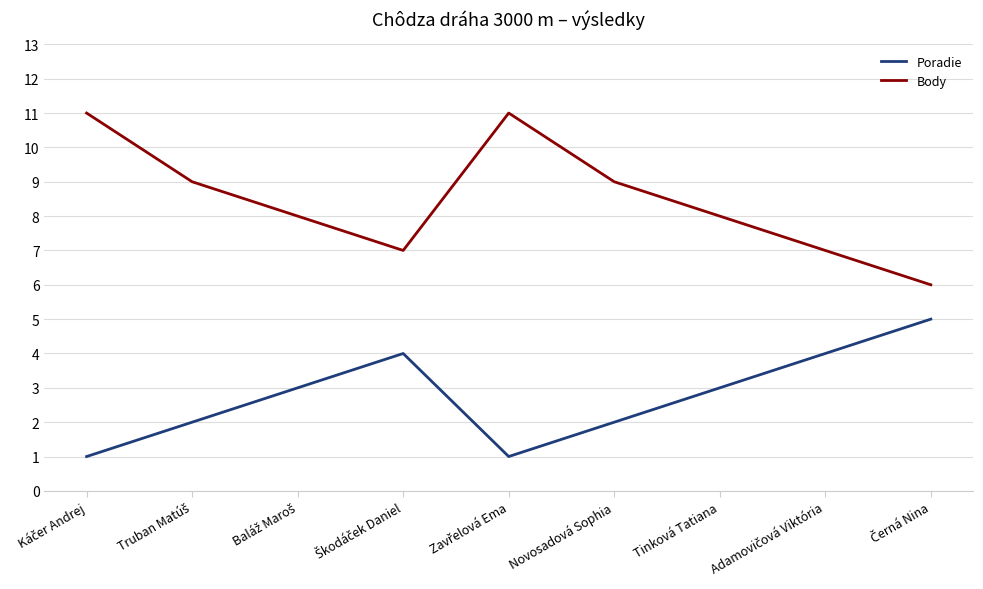

How many interior local valleys does the Poradie series have?

1